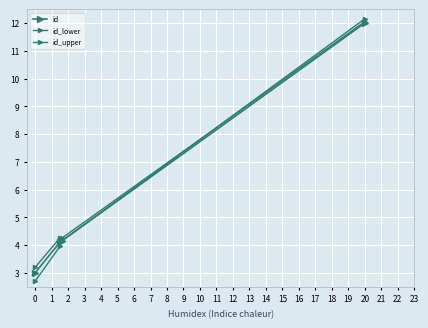

How many values in the id_upper series are below 4?

1